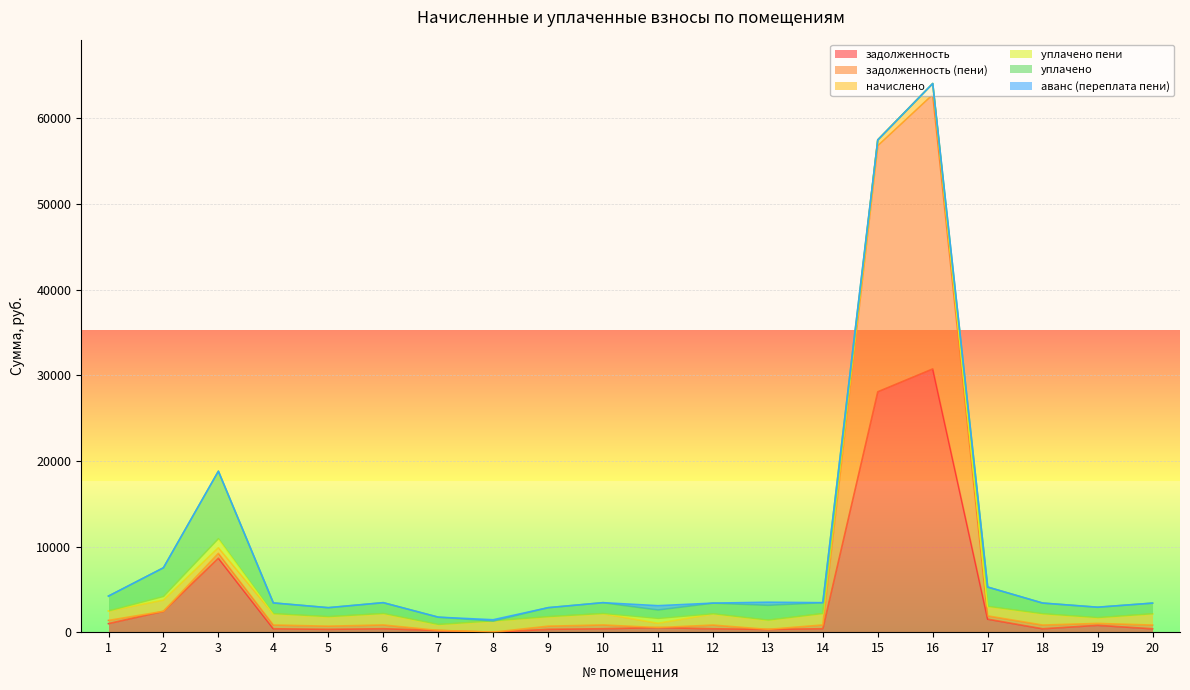

Which label corresponds to the largest value in the chart?

16